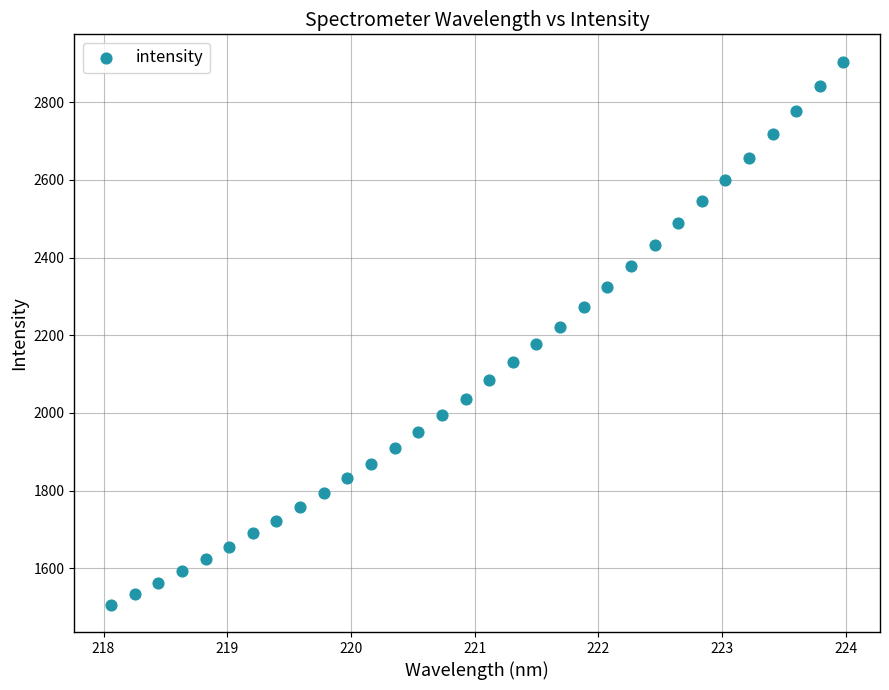

What is the range of X values (max minus min)?

5.9